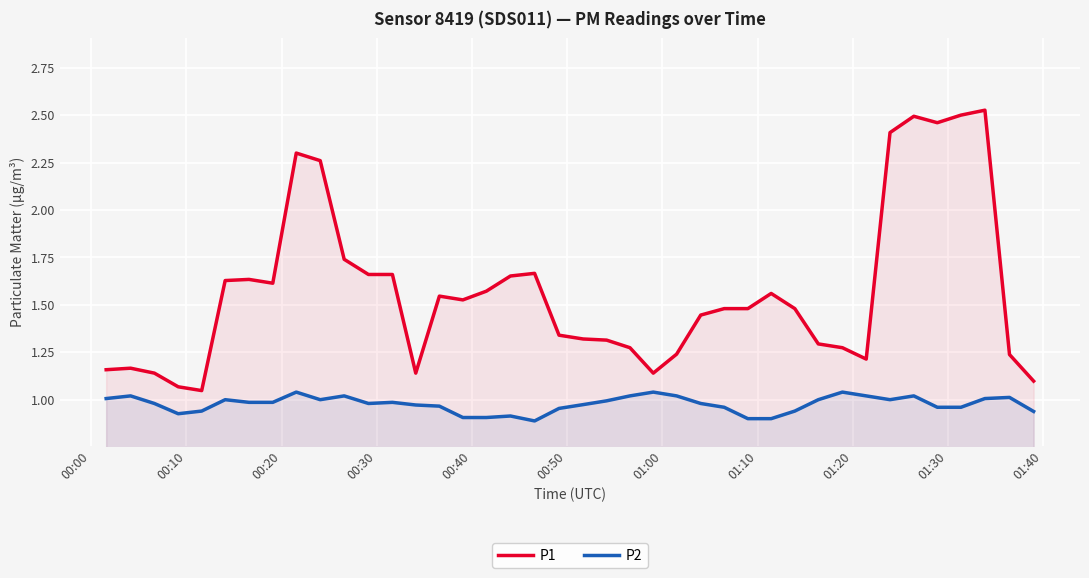

In P1, how many points are higher than both neighbors (excluding endpoints)?

8